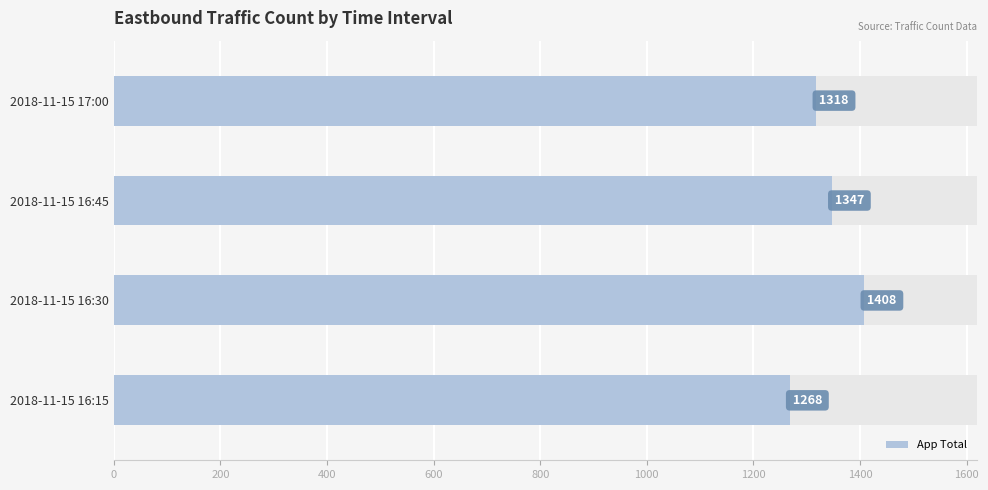

What is the maximum value shown in the chart?

1408